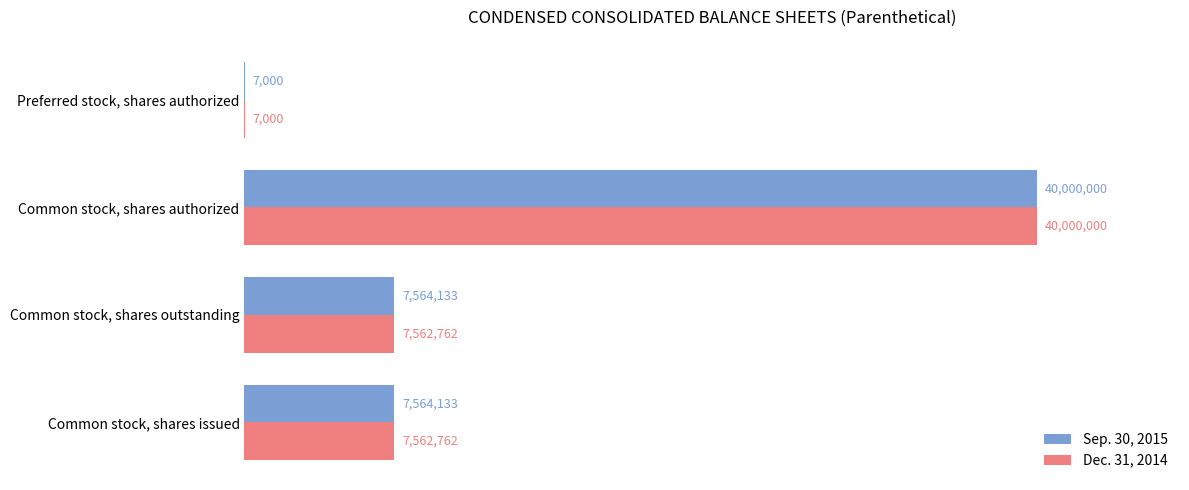

Is it true that Dec. 31, 2014 equals 7562762 at Common stock, shares issued?

True